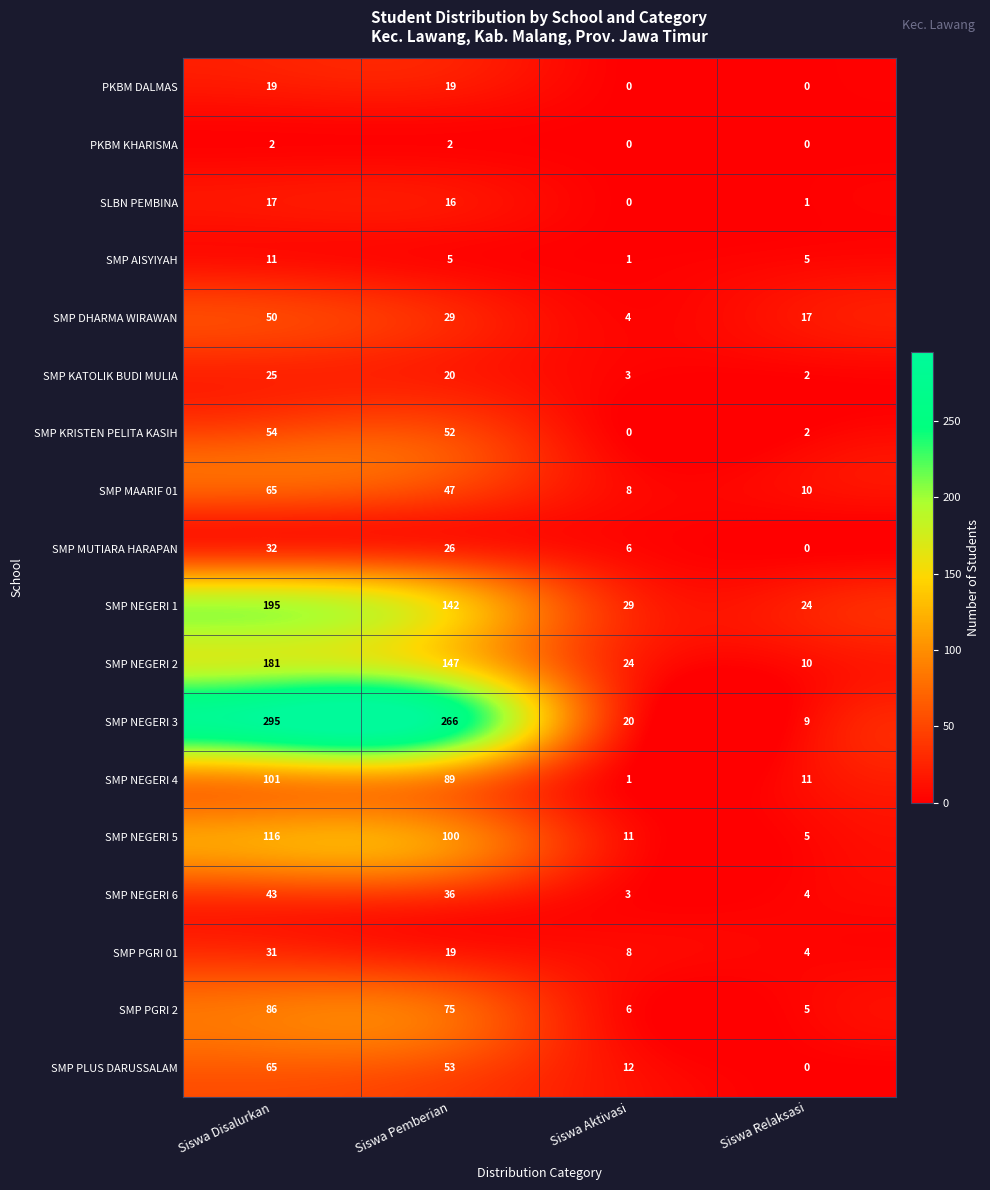

Rank the categories by SMP NEGERI 1 value from lowest to highest.

Siswa Relaksasi, Siswa Aktivasi, Siswa Pemberian, Siswa Disalurkan